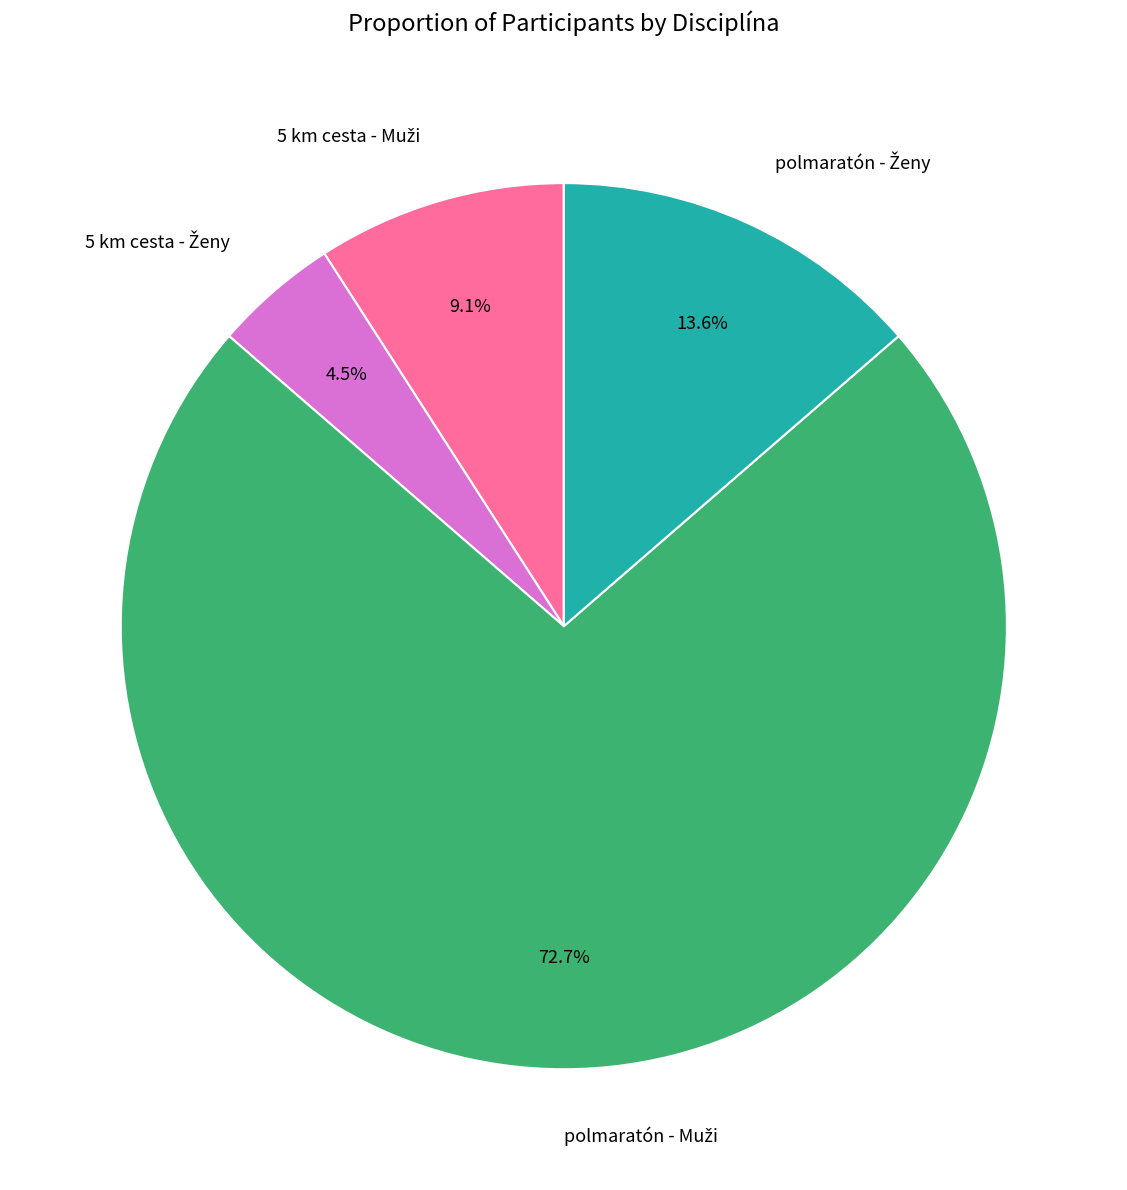

Is there any slice that represents more than half of the pie?

Yes